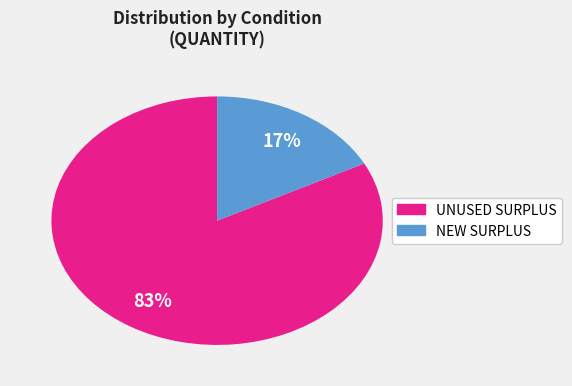

To the nearest percent, what is the average slice percentage?

50%